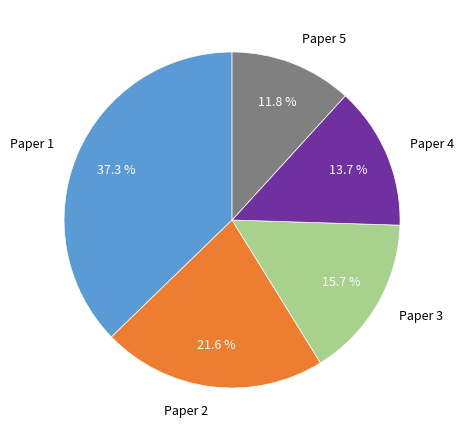

What percentage is NOT represented by Paper 4?

86.3%